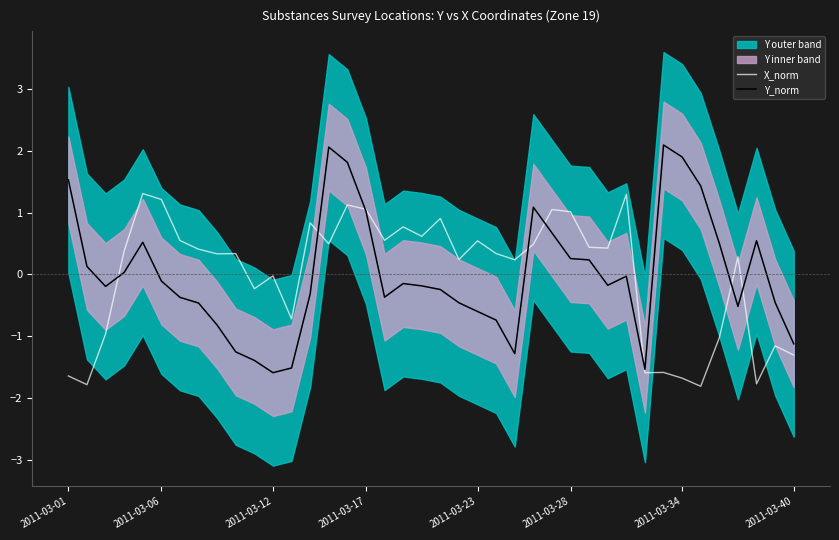

Reading right to left, extract all data points from this chart.

X_norm: -1.3	-1.2	-1.8	0.3	-1.0	-1.8	-1.7	-1.6	-1.6	1.3	0.4	0.4	1.0	1.0	0.5	0.2	0.3	0.5	0.2	0.9	0.6	0.8	0.6	1.1	1.1	0.5	0.8	-0.7	-0.0	-0.2	0.3	0.3	0.4	0.5	1.2	1.3	0.4	-1.0	-1.8	-1.6
Y_norm: -1.1	-0.5	0.5	-0.5	0.5	1.4	1.9	2.1	-1.5	-0.0	-0.2	0.2	0.3	0.7	1.1	-1.3	-0.7	-0.6	-0.5	-0.2	-0.2	-0.1	-0.4	1.0	1.8	2.1	-0.3	-1.5	-1.6	-1.4	-1.2	-0.8	-0.5	-0.4	-0.1	0.5	0.0	-0.2	0.1	1.5